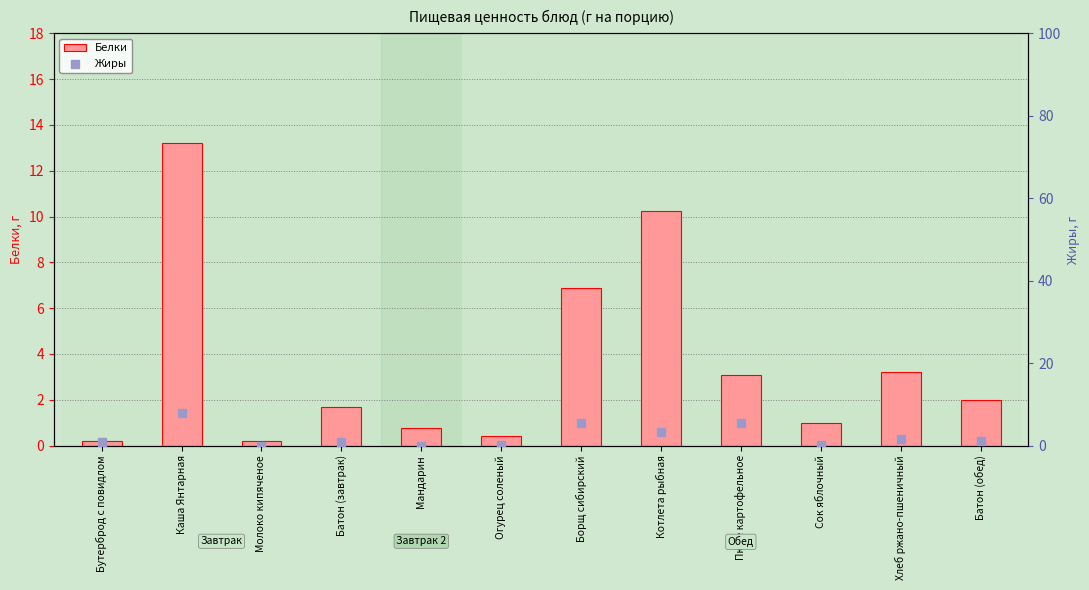

Which series reaches the minimum Y coordinate?

Жиры